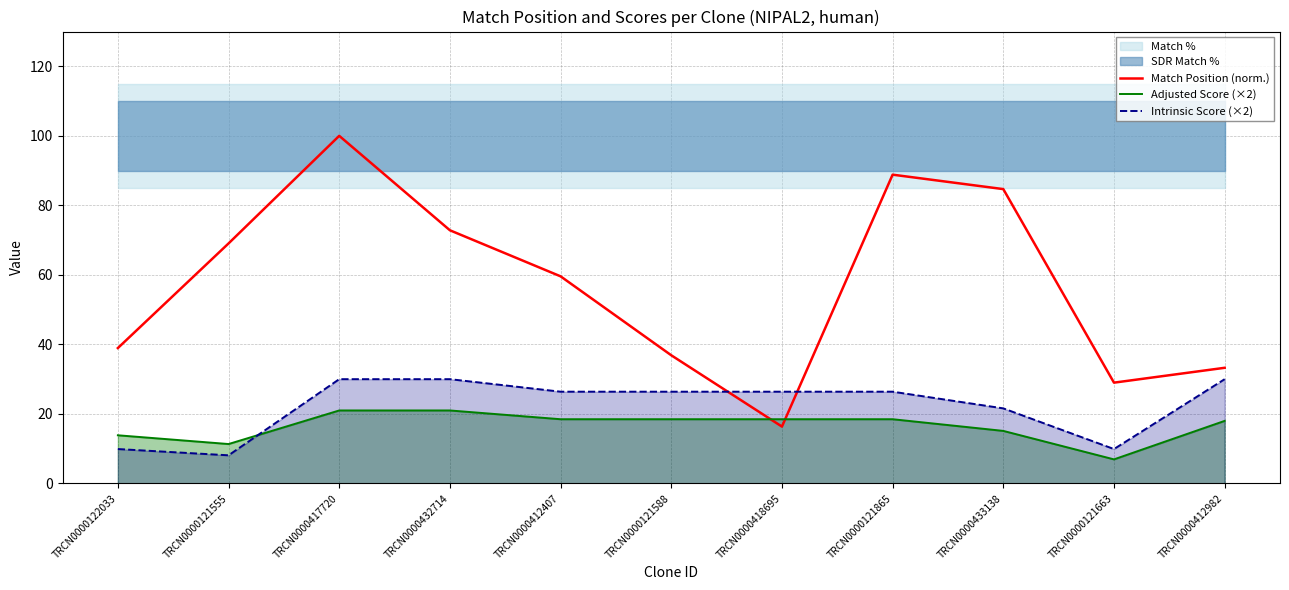

What is the difference between the second highest and second lowest values in the Adjusted Score (×2) series?

9.7